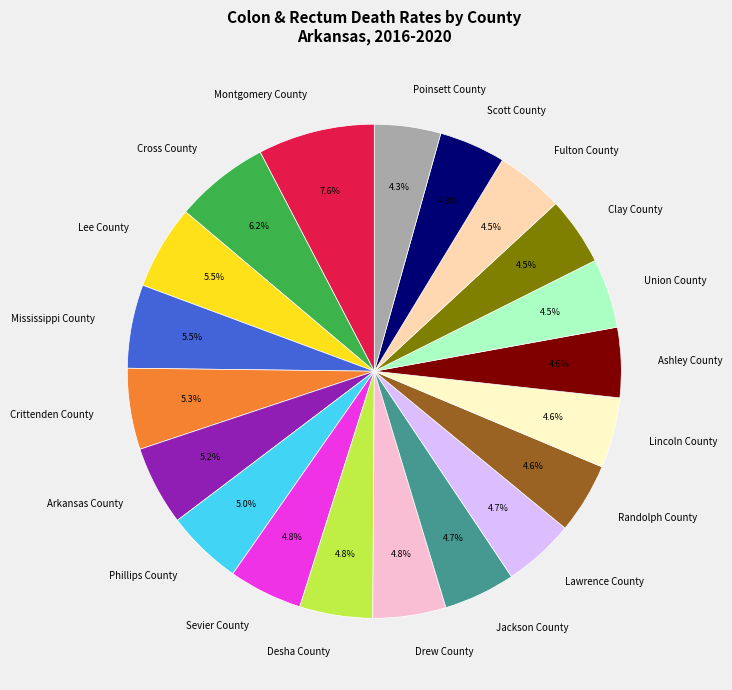

What is the largest slice in the pie chart?

Montgomery County